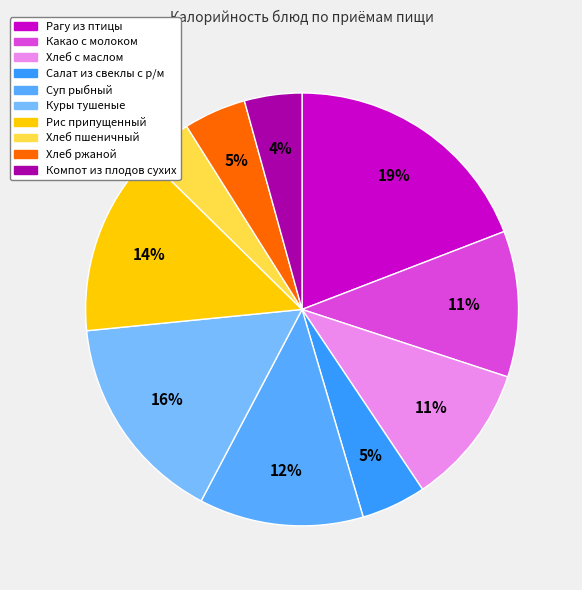

Rank the categories by value from lowest to highest.

Хлеб пшеничный, Компот из плодов сухих, Хлеб ржаной, Салат из свеклы с р/м, Хлеб с маслом, Какао с молоком, Суп рыбный, Рис припущенный, Куры тушеные, Рагу из птицы